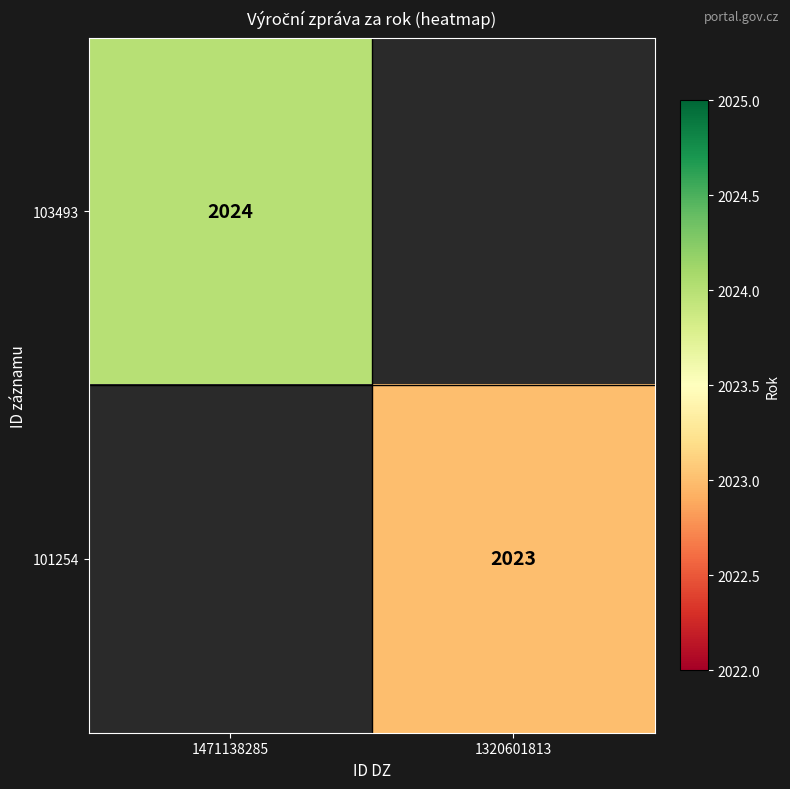

Is it true that 103493 equals 2953 at 1471138285?

False